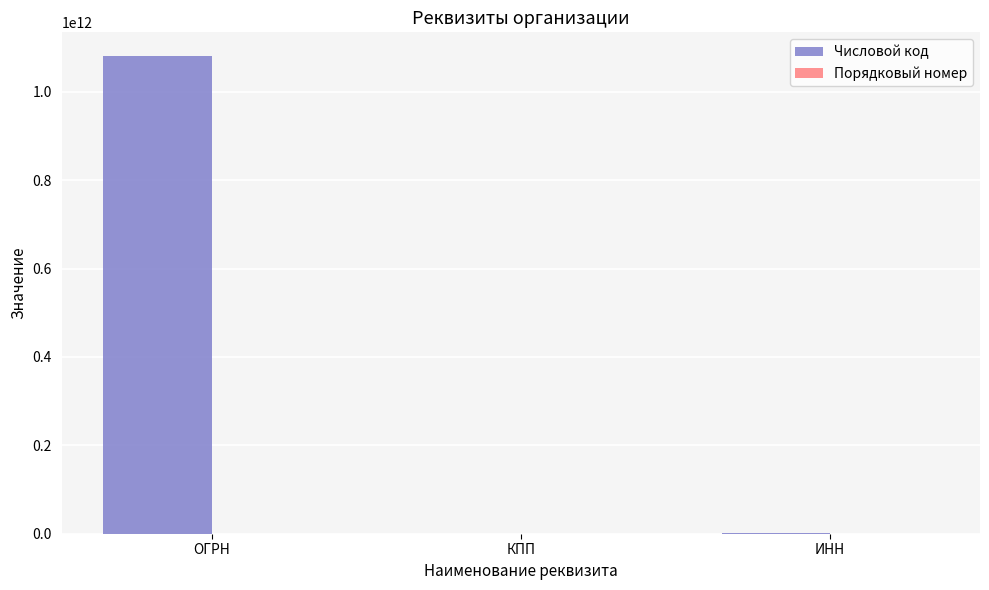

Which series has the largest range (max minus min)?

Числовой код